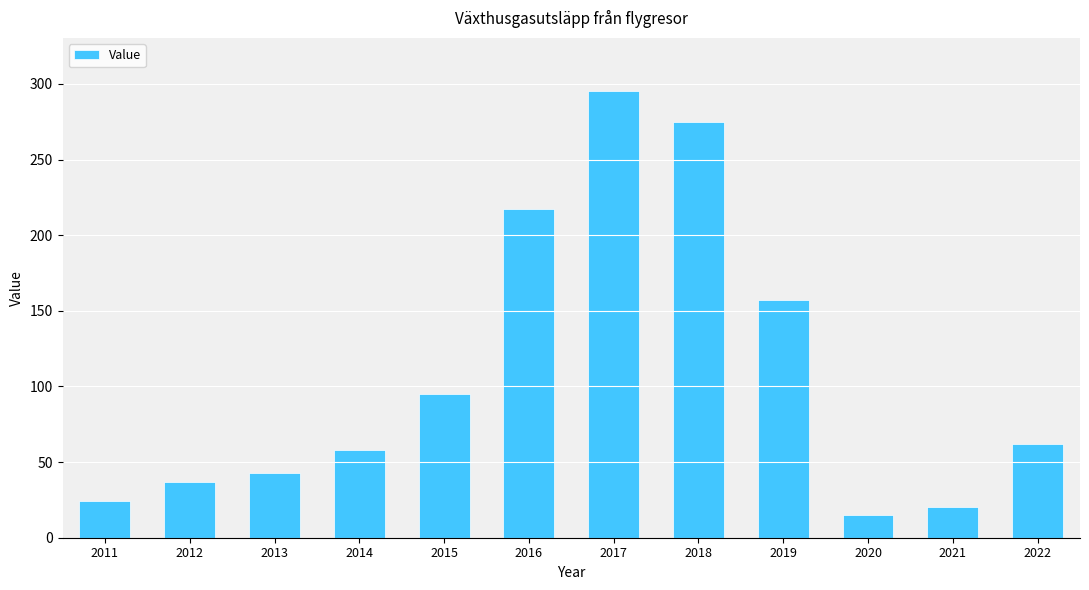

What is the maximum value shown in the chart?

295